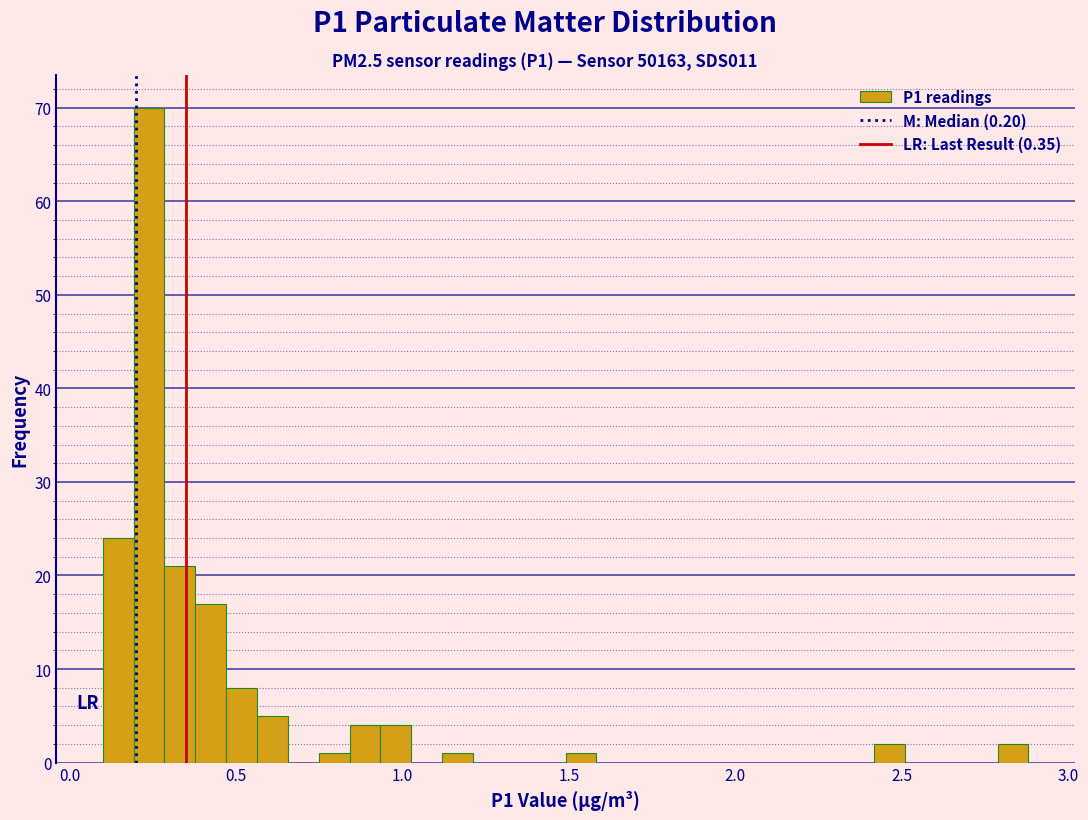

Around what value on the x-axis is the tallest bar? Give the approximate position of its centre, as read against the axis.

0.25